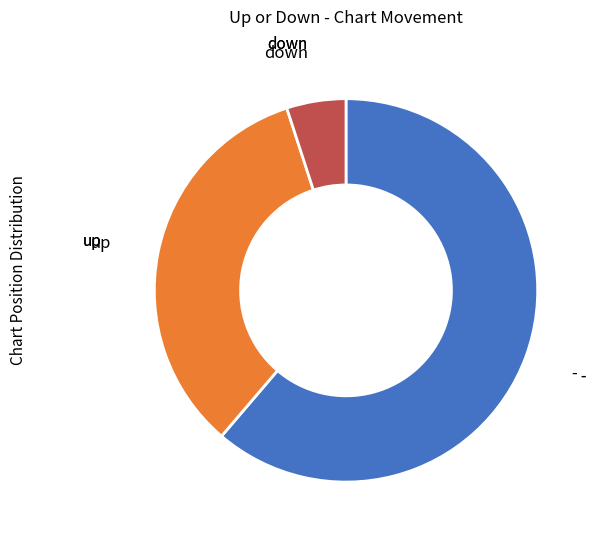

How many segments does this pie chart have?

3